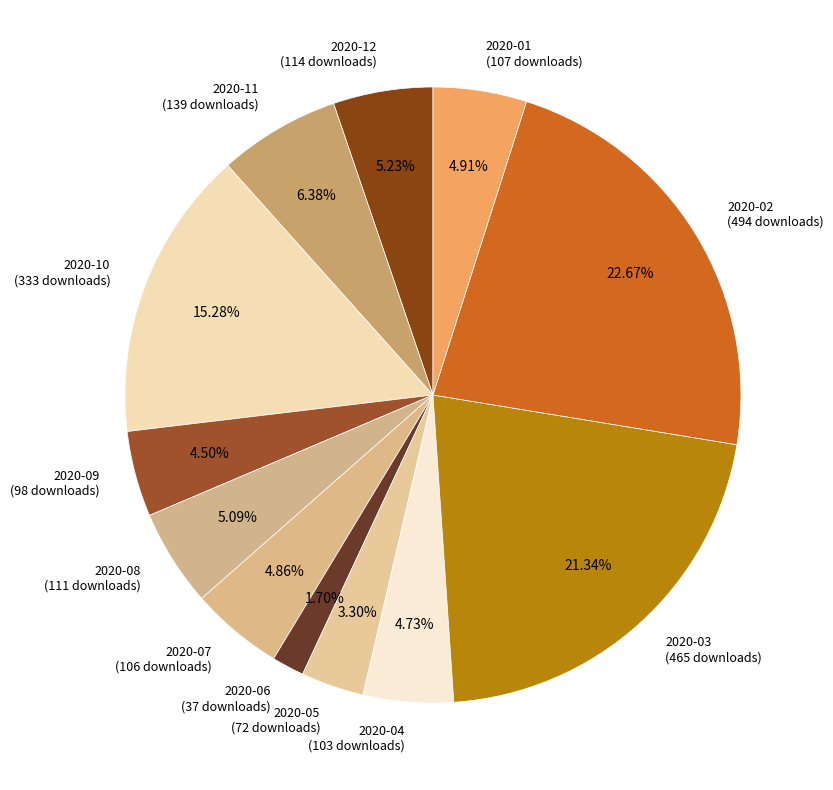

How many slices are in this pie chart?

12